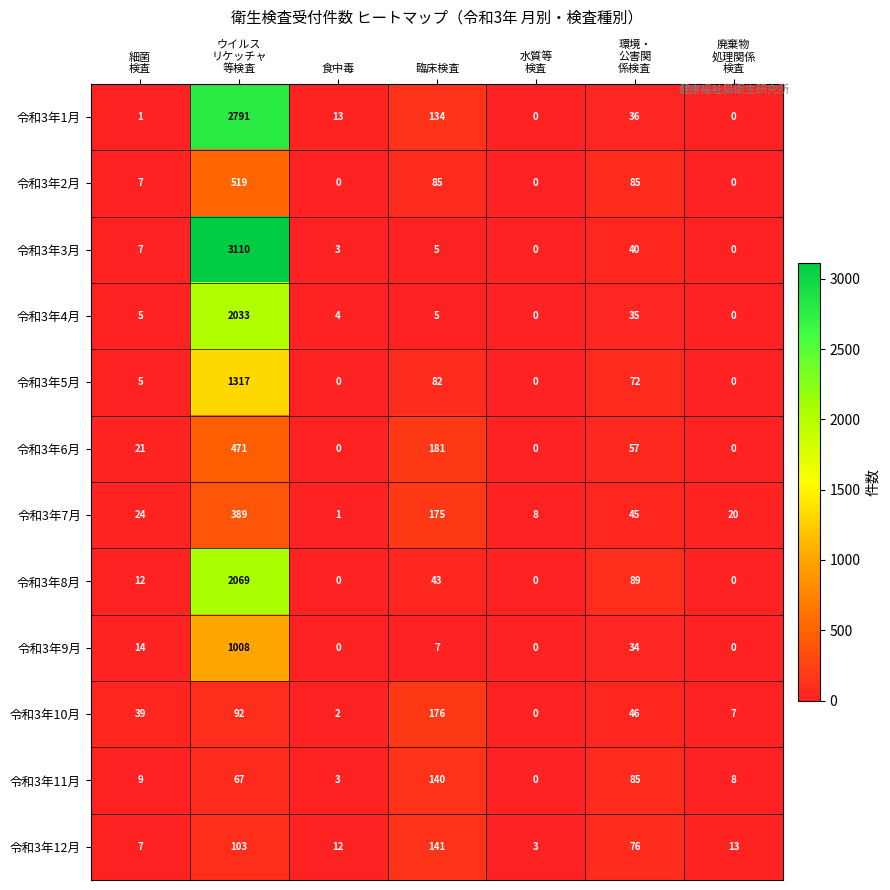

What is the total value across all series at 食中毒?

38